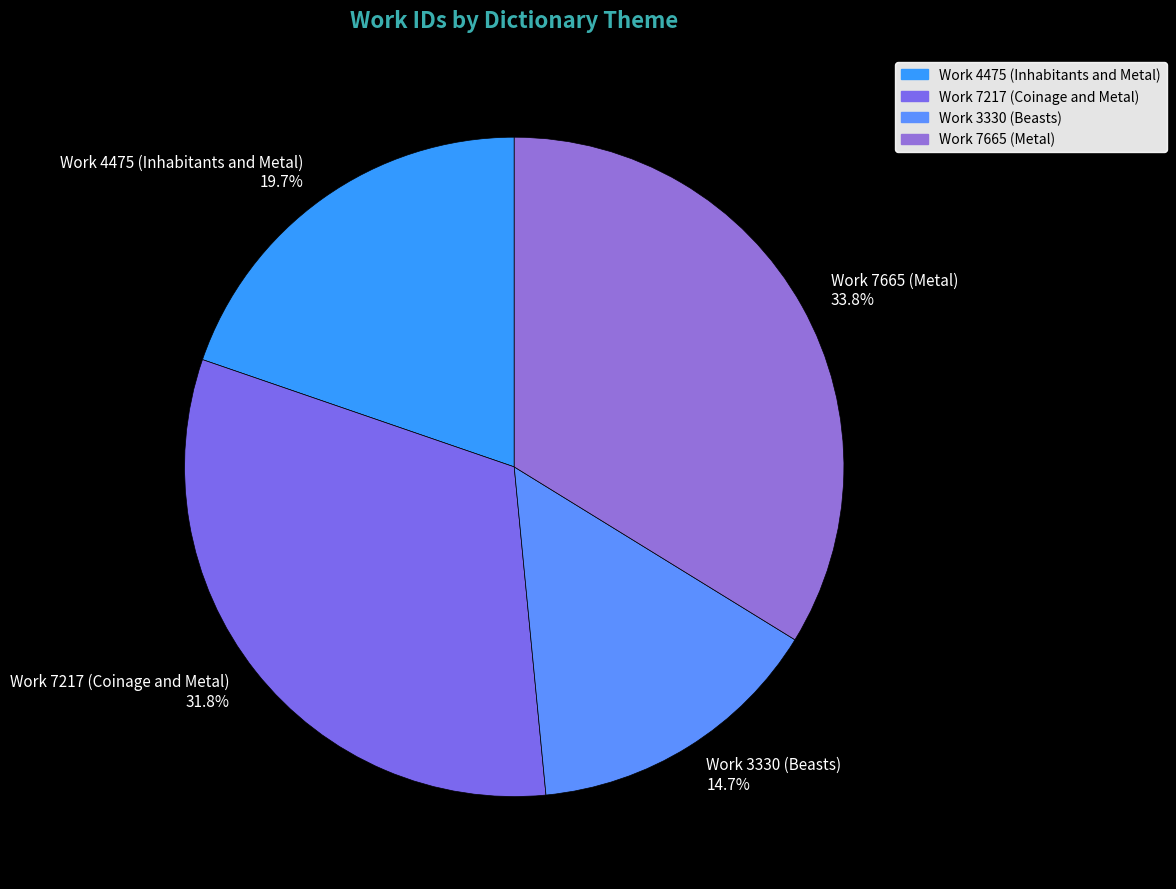

How many segments does this pie chart have?

4